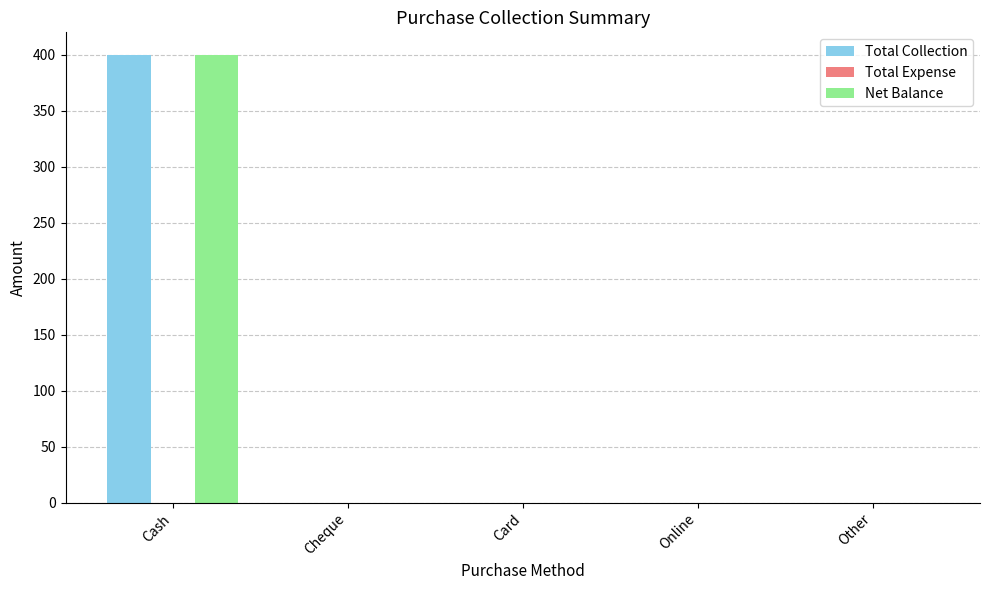

What is the sum of all Net Balance values?

400